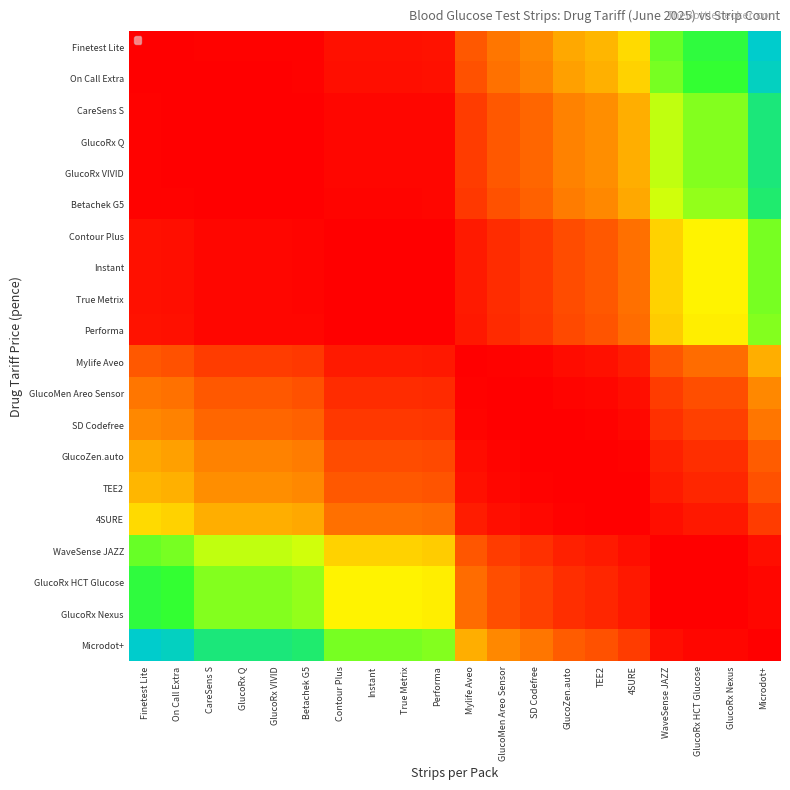

What is the difference between the highest and lowest values at Betachek G5?

0.8